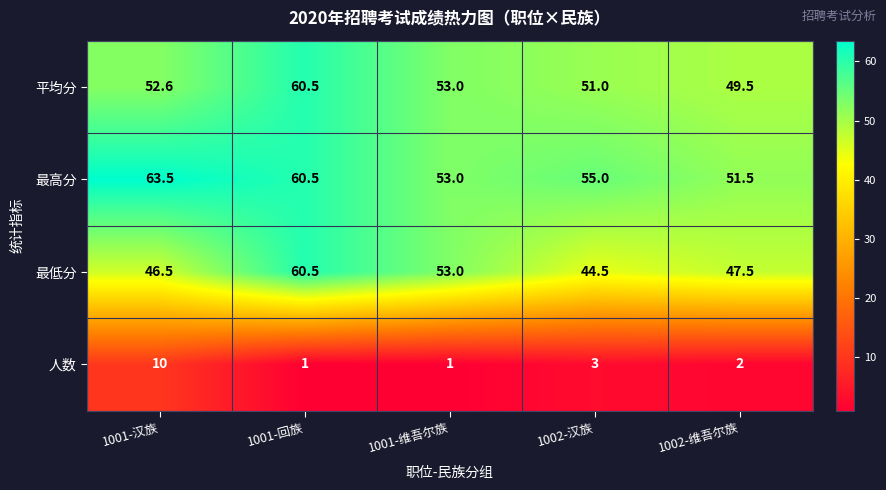

Where is 最高分 nearest to the value 57?

1002-汉族